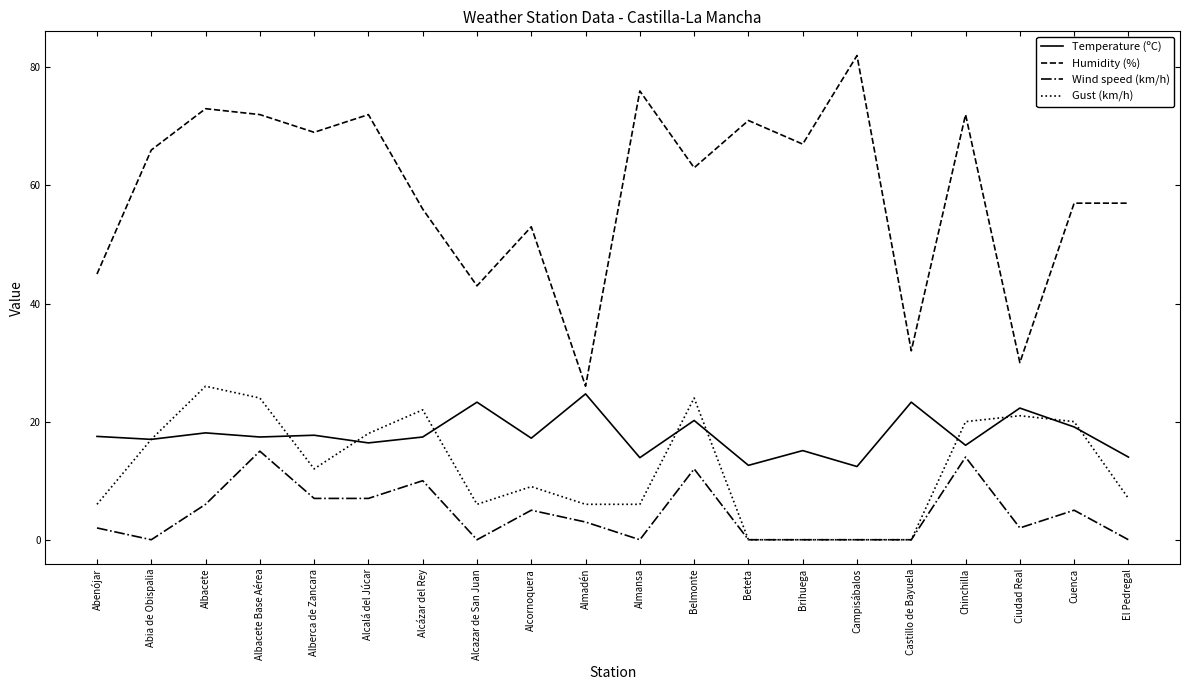

Is the value of Temperature (ºC) at Beteta greater than the value of Wind speed (km/h) at Beteta?

Yes